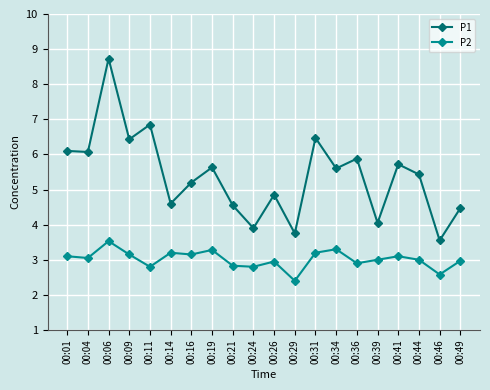

List the series in order of their overall mean, highest first.

P1, P2